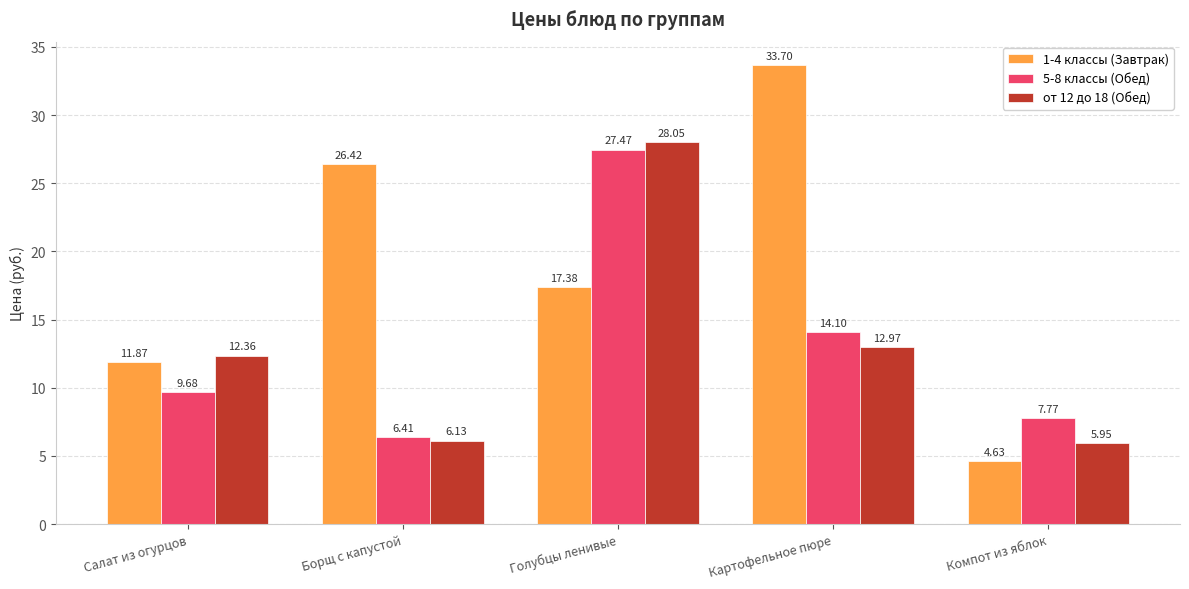

How many bars are there in each group?

3